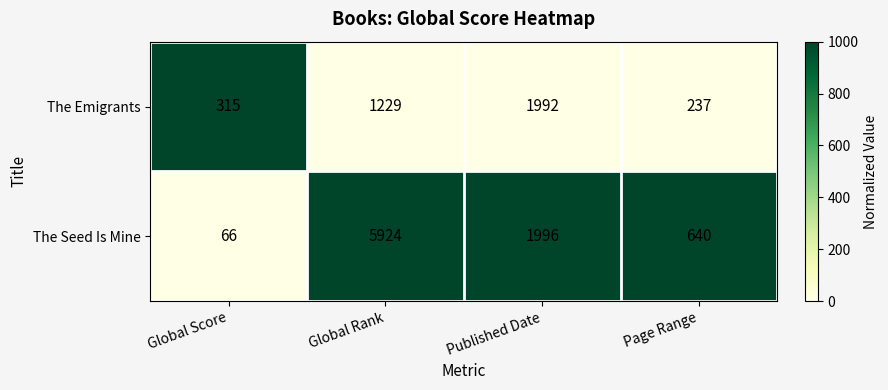

What is the average value of the The Emigrants series?

943